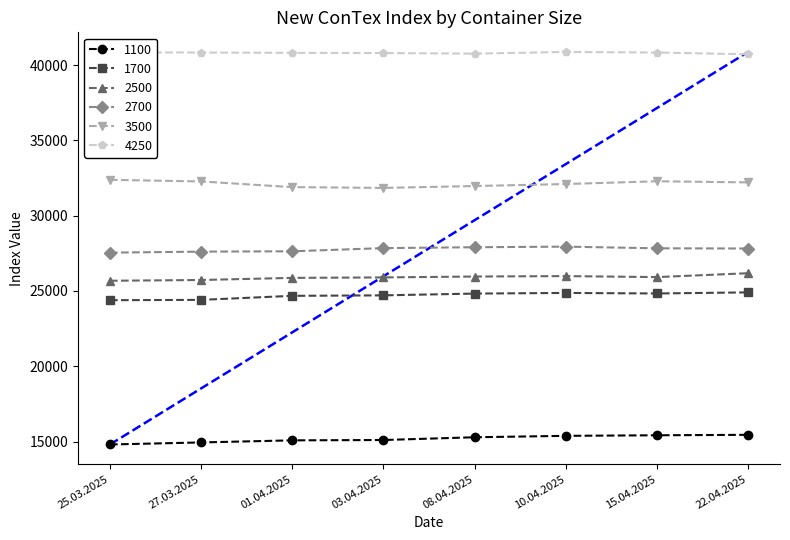

Rank the series by their maximum value, from lowest to highest.

1100, 1700, 2500, 2700, 3500, 4250